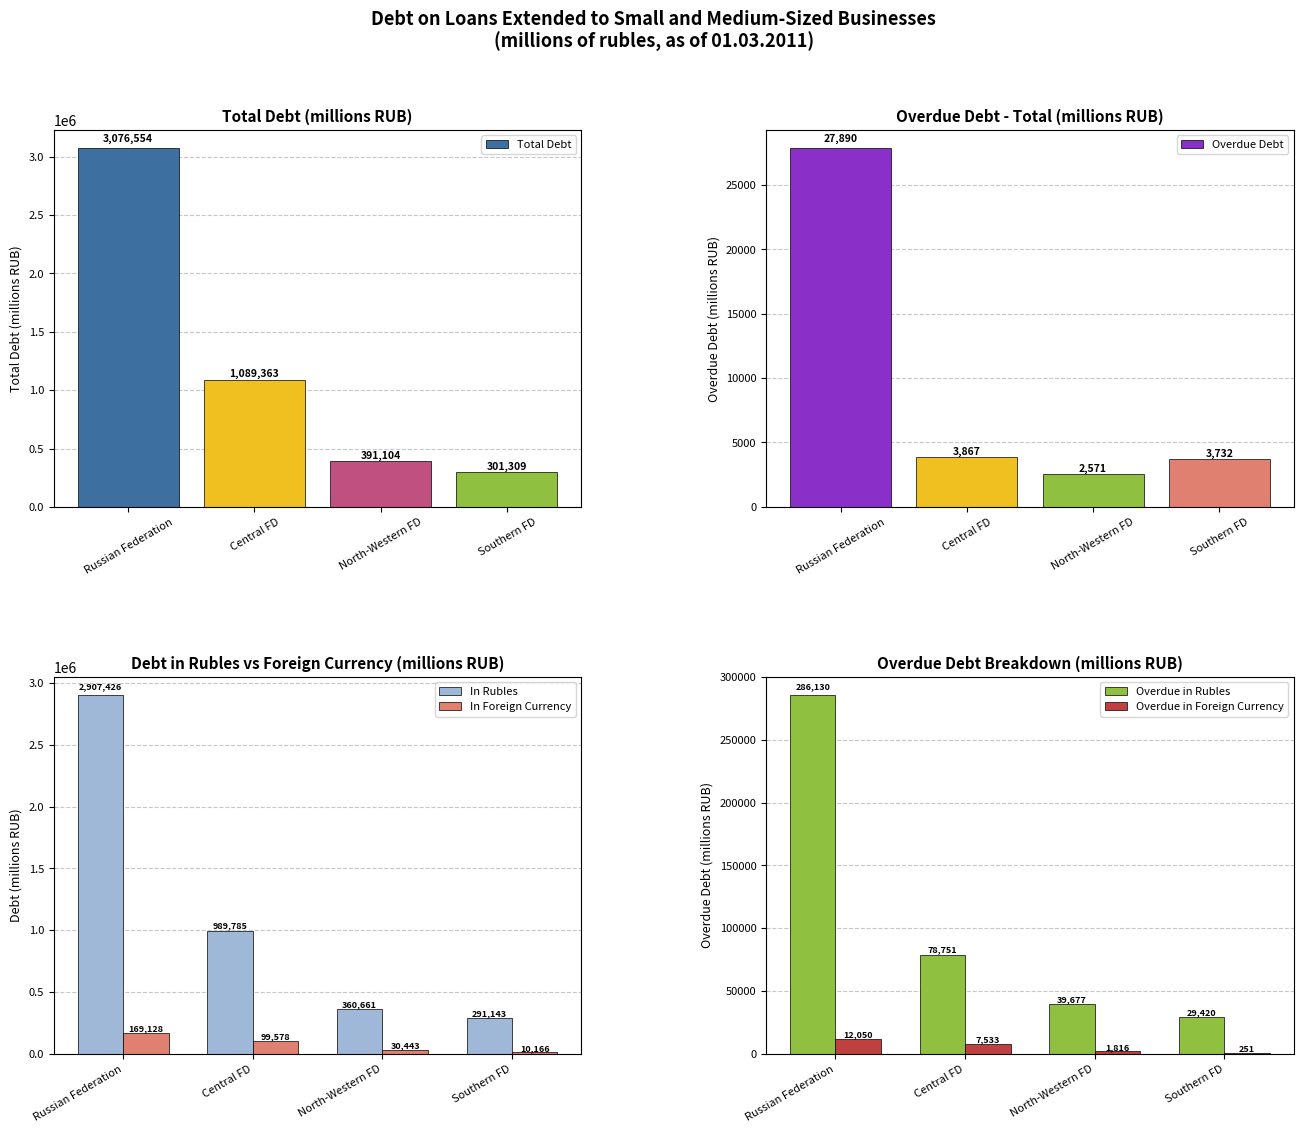

What is the minimum value for Overdue in Rubles?

29420